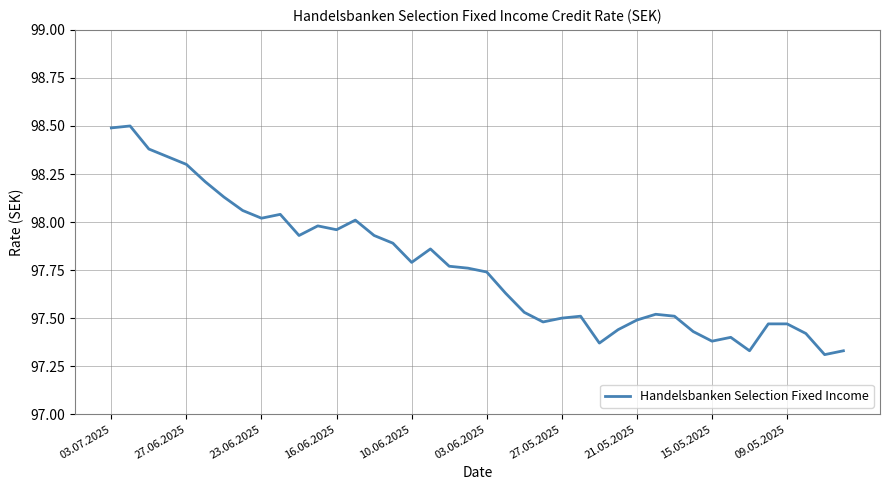

What is the difference between the maximum and minimum values?

1.2